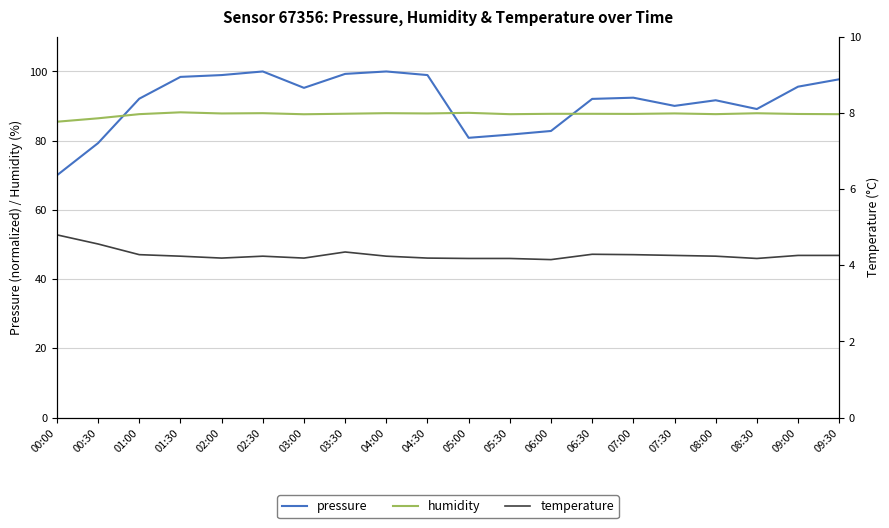

Which series has the largest total across all categories?

pressure